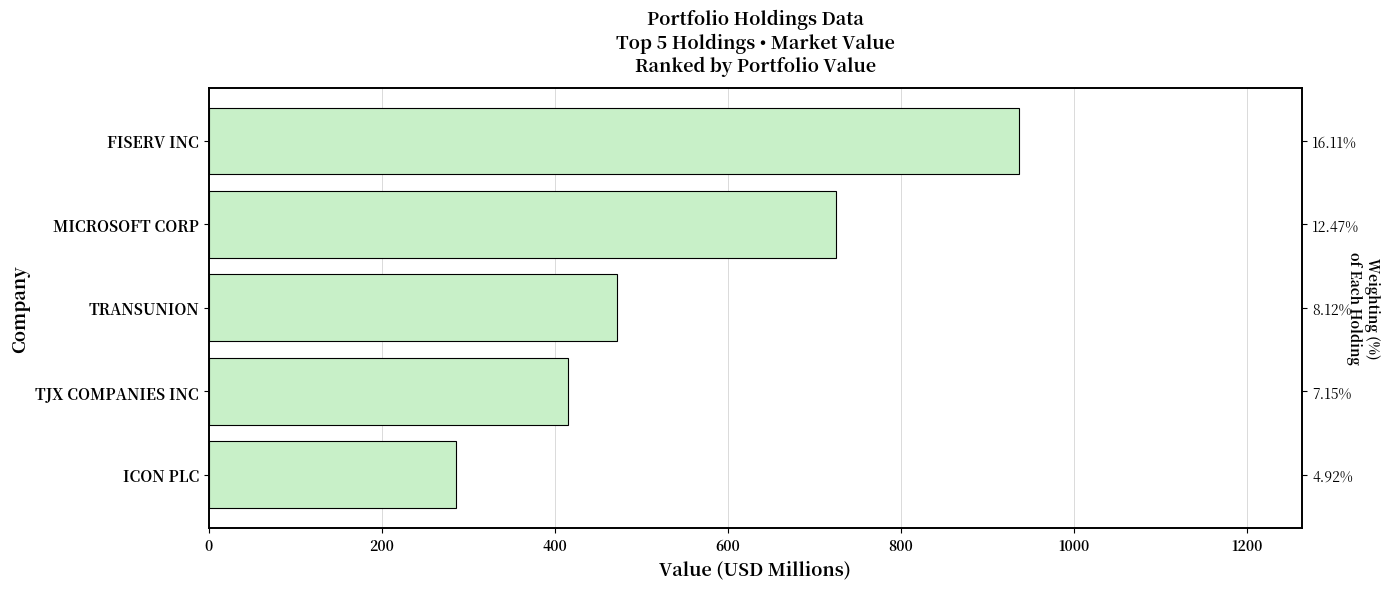

How many data points are less than 471?

2